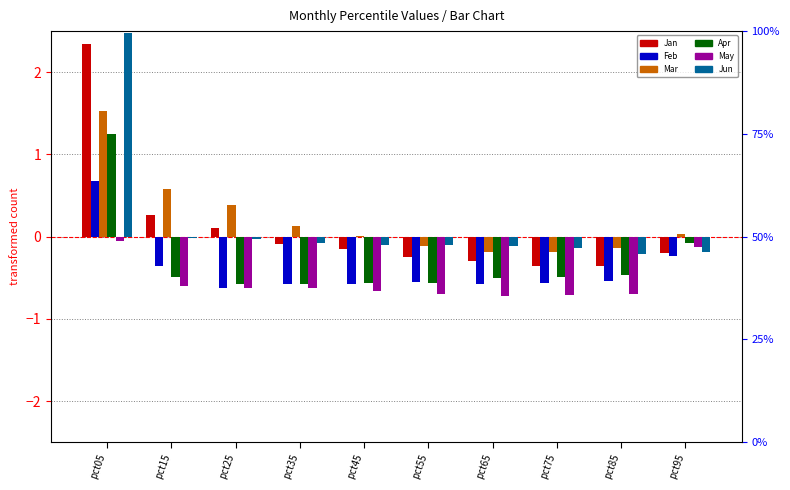

What is the difference between the maximum and minimum values in the Jan series?

2.7